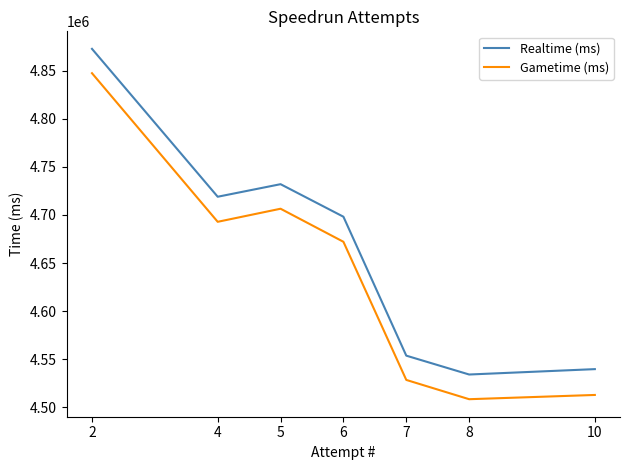

How many values in the Realtime (ms) series exceed 4698145?

3